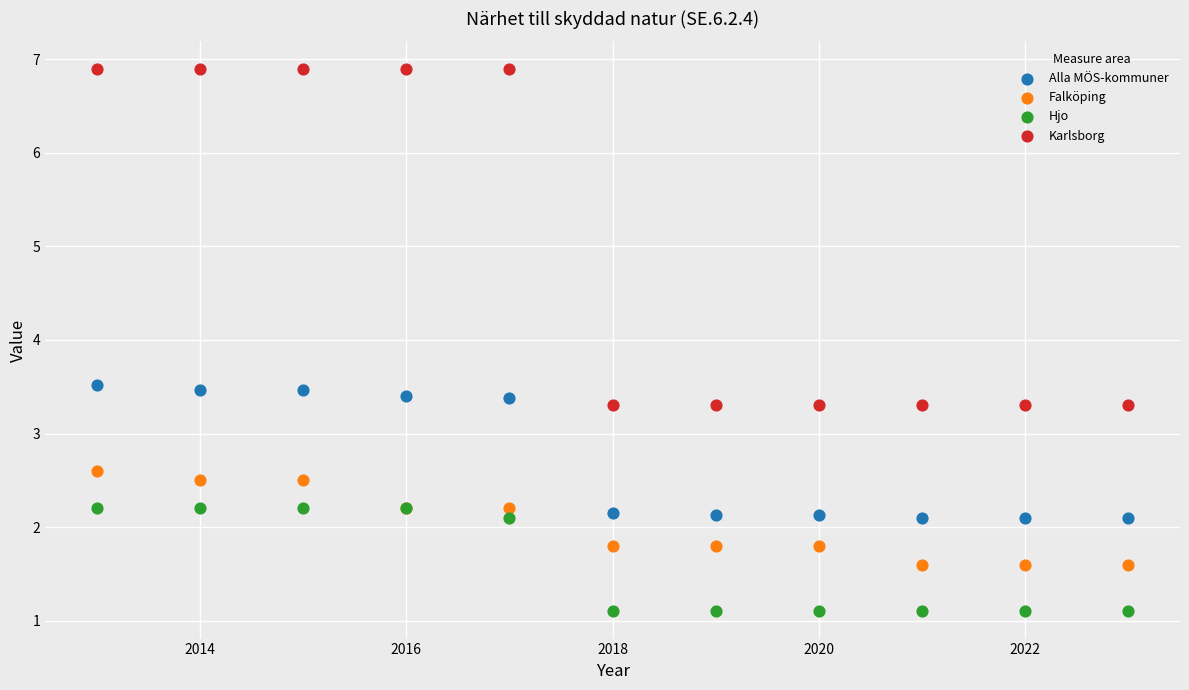

What are all the series names shown in the legend?

Alla MÖS-kommuner, Falköping, Hjo, Karlsborg